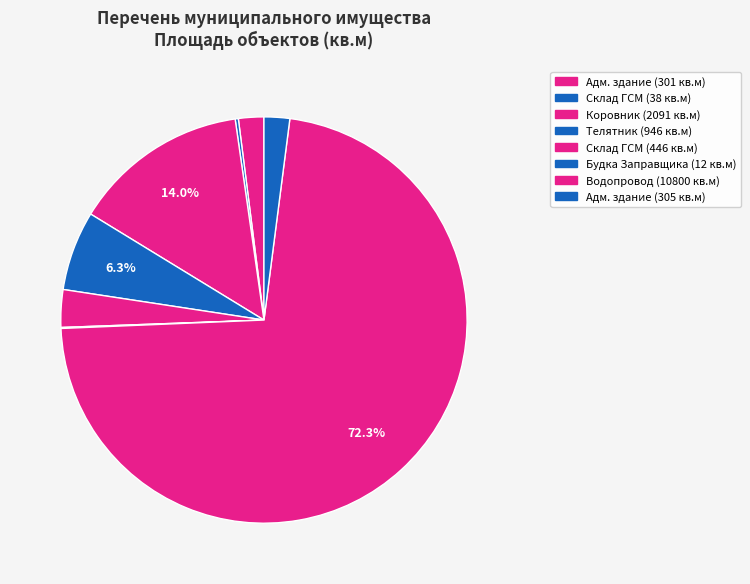

Rank the categories by value from lowest to highest.

Будка Заправщика, Склад ГСМ (02:20:000000:1019), Административное здание (02:20:100105:65), Административное здание (02:20:100105:55), Склад ГСМ (02:20:000000:1027), Телятник, Коровник/родильное отделение, Водопровод